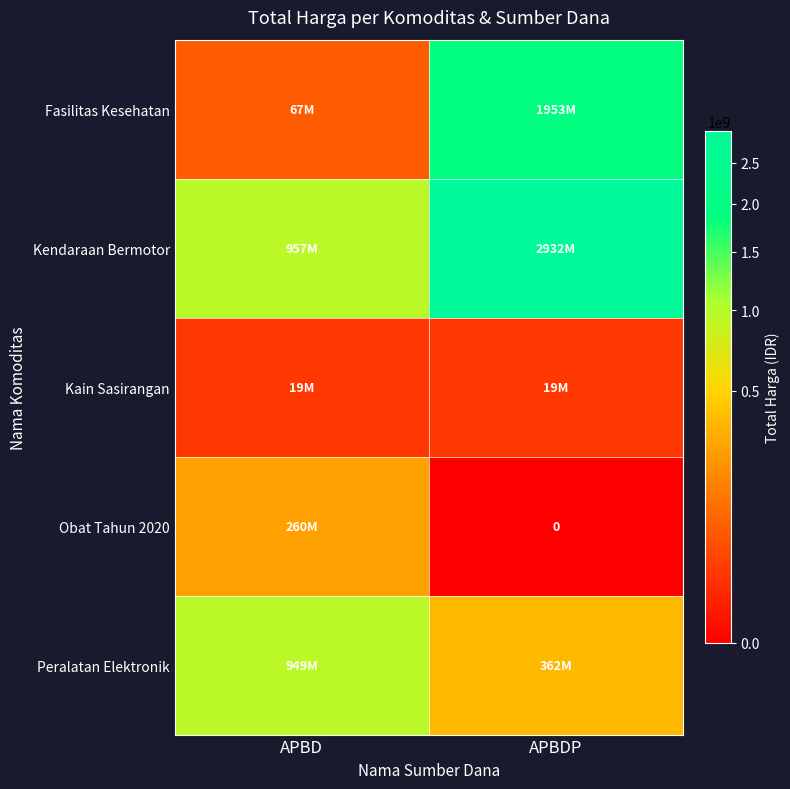

At how many categories does at least one series exceed 748642283?

2